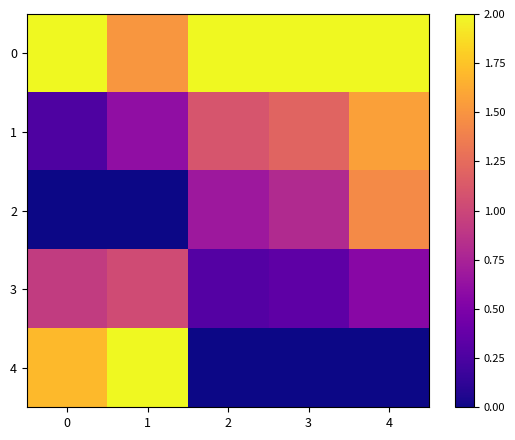

Reading right to left, transcribe all the data shown in this chart.

0: 4=2.0	3=2.0	2=2.0	1=1.5	0=2.0
1: 4=1.6	3=1.2	2=1.1	1=0.6	0=0.3
2: 4=1.4	3=0.8	2=0.7	1=0.0	0=0.0
3: 4=0.6	3=0.3	2=0.3	1=1.0	0=0.9
4: 4=0.0	3=0.0	2=0.0	1=2.0	0=1.7